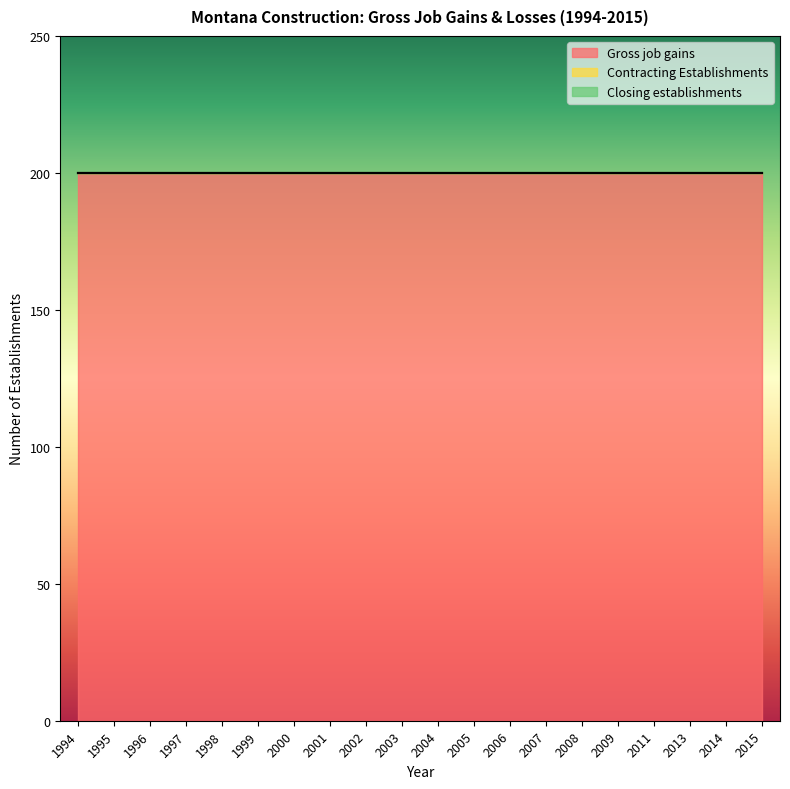

Count the number of data series in this chart.

3